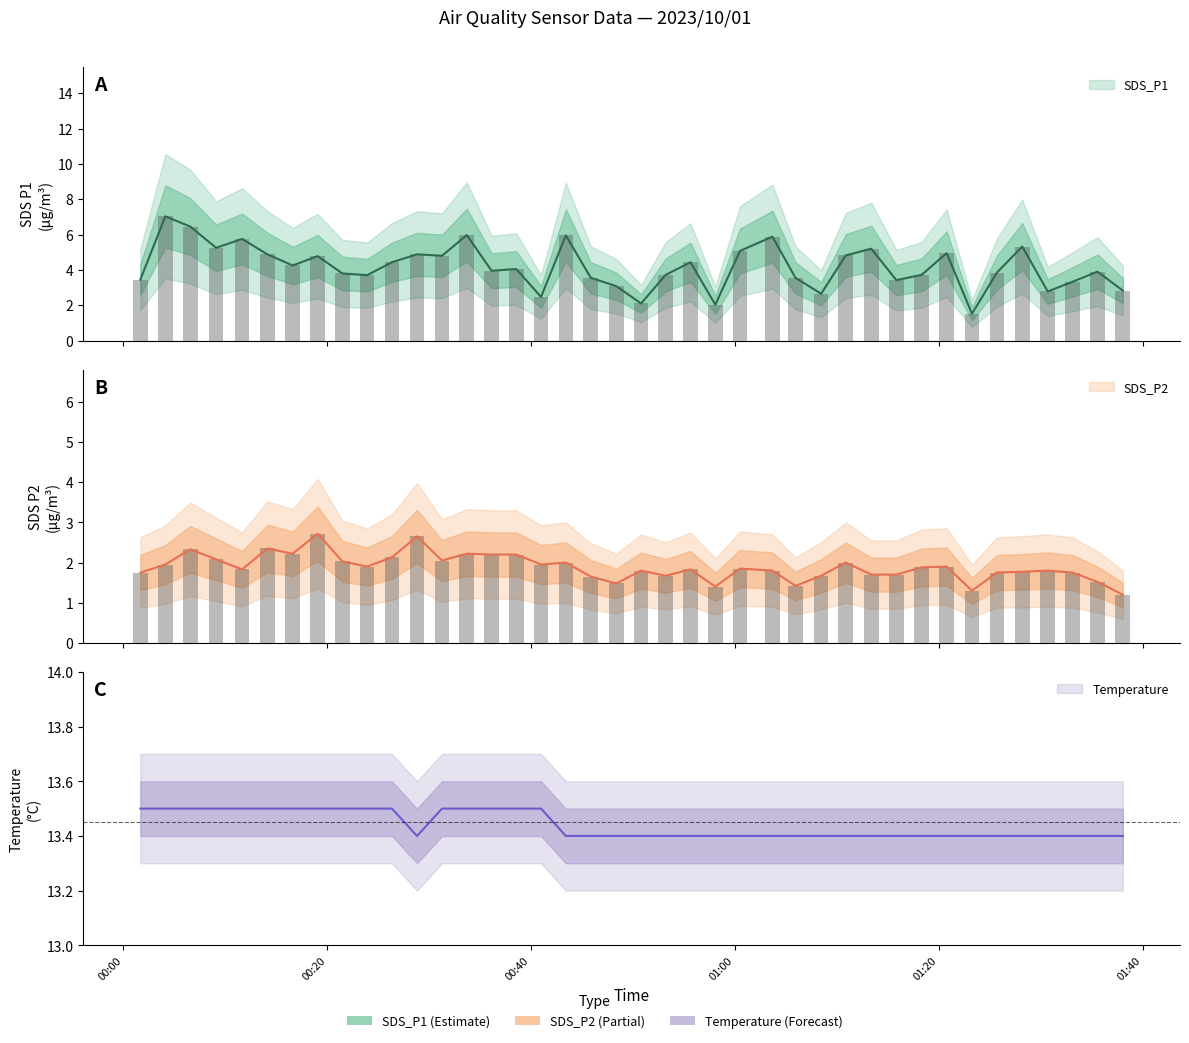

What is the spread (max minus min) of values at 2023/10/01 01:30:42?

11.6